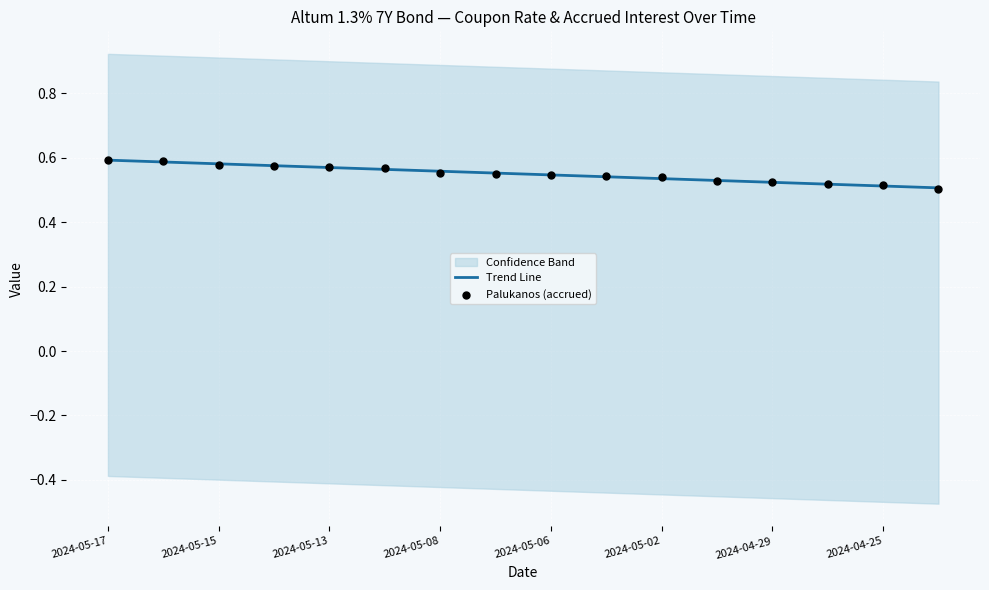

The Trend Line series shows 0.1 at 2024-05-15. True or false?

False